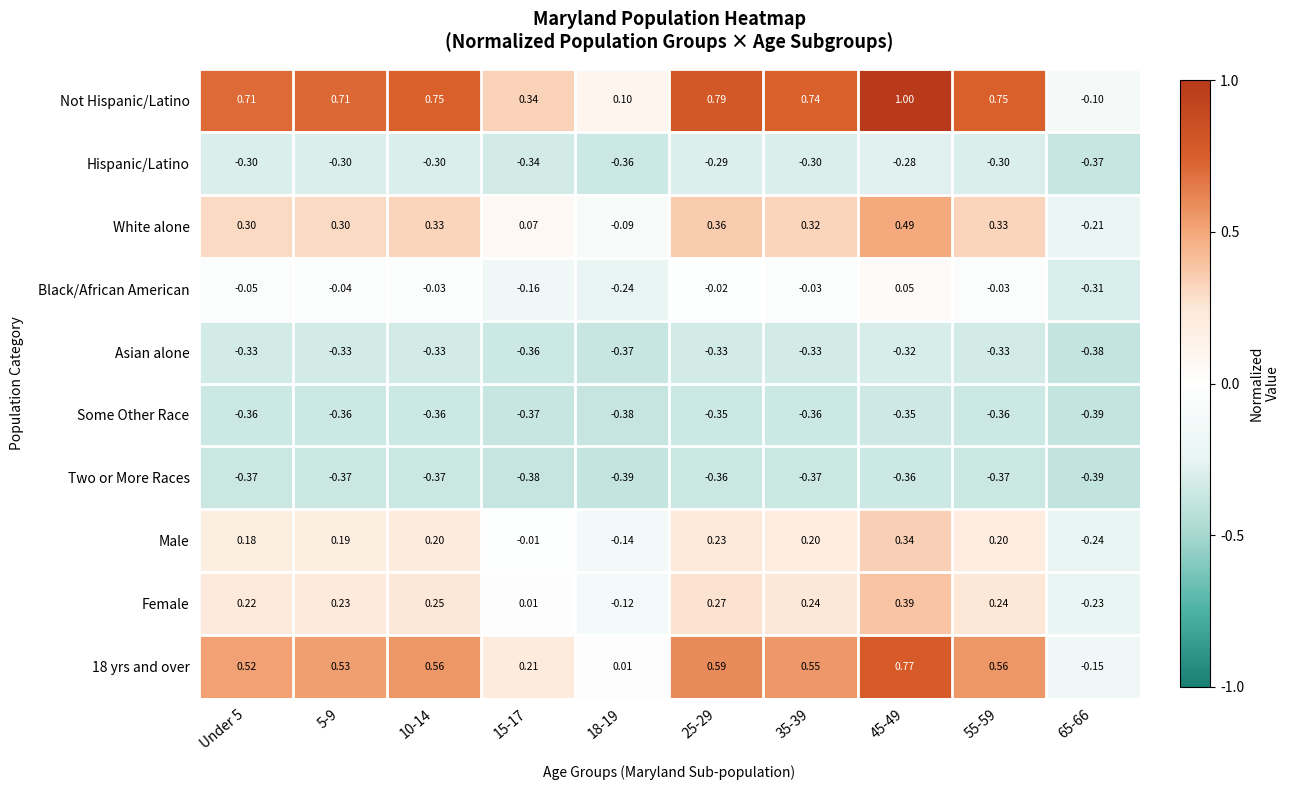

Which series has the largest total across all categories?

Not Hispanic/Latino